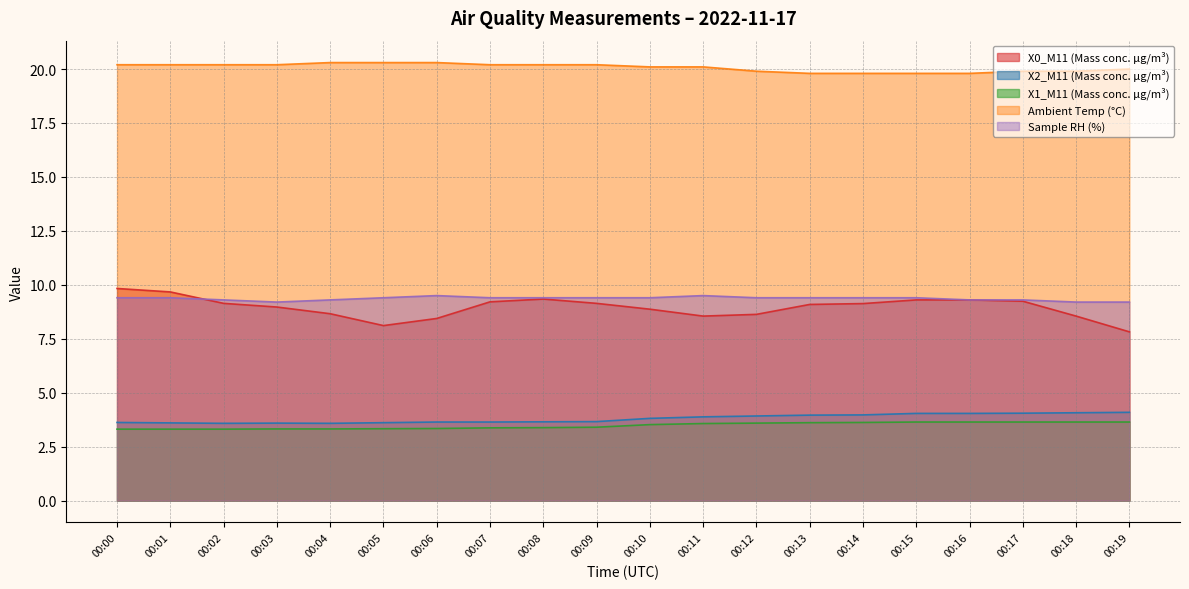

True or false: Sample RH (%) and Ambient Temp (°C) cross at least once.

False